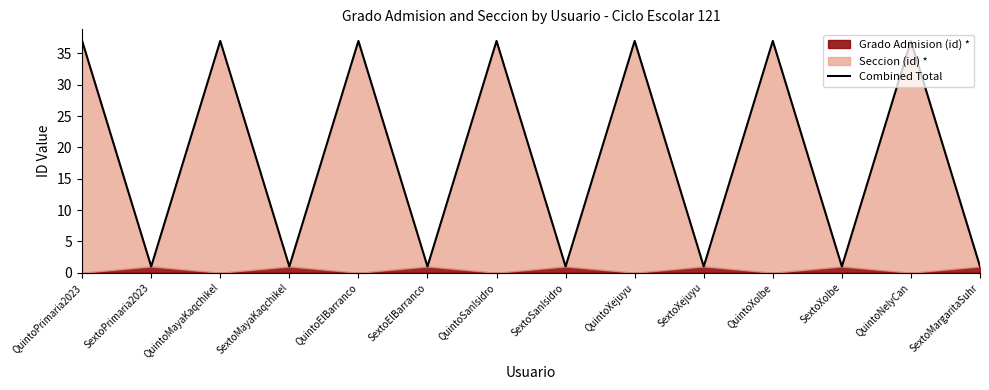

What is the ratio of the value at QuintoPrimaria2023 to the value at SextoPrimaria2023?

37.0